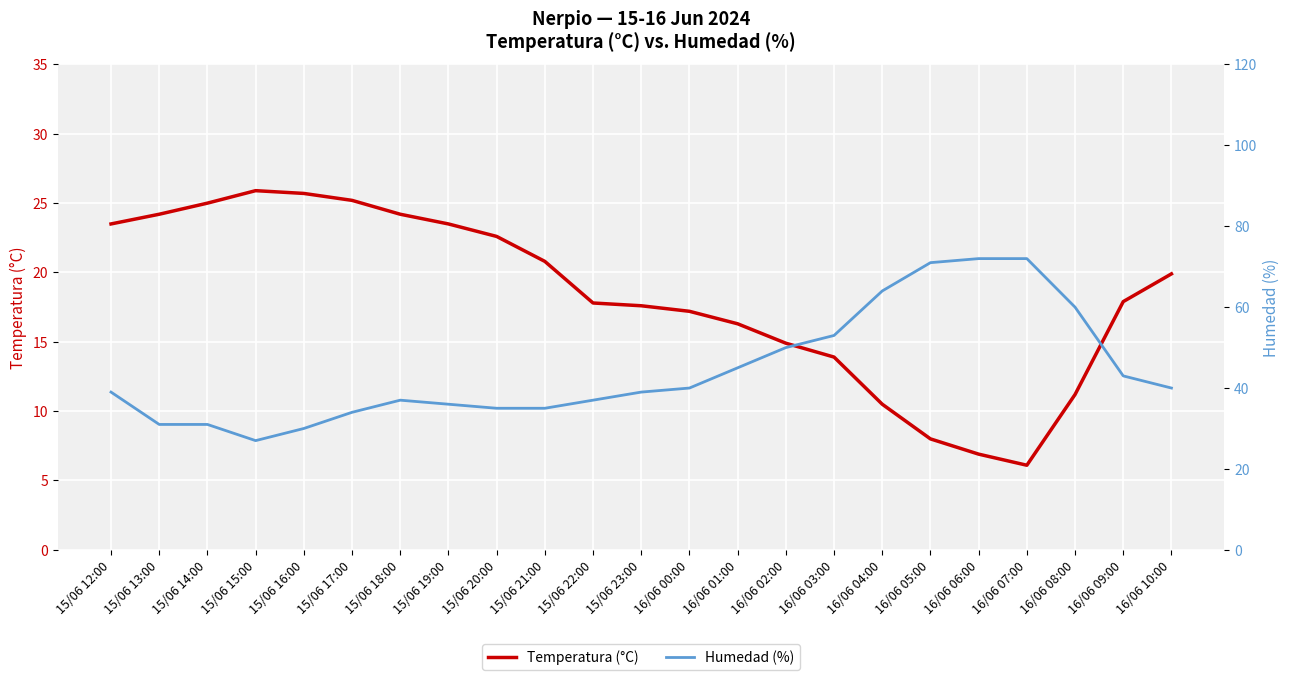

What is the sum of all Humedad (%) values?

1021.0